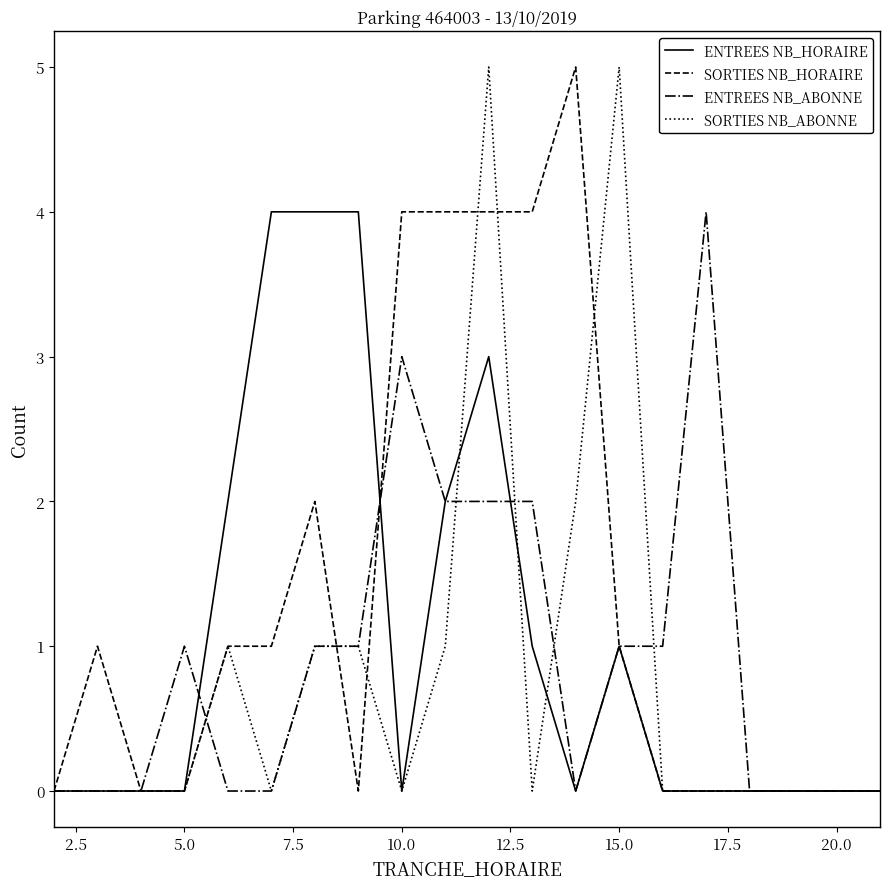

What is the maximum value shown in the chart?

5